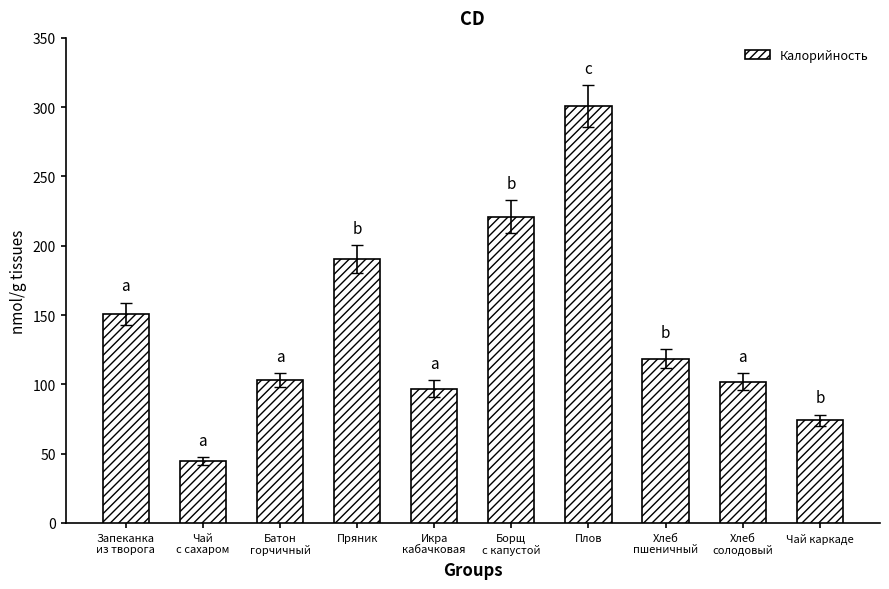

Approximately how many times larger is the value at Чай каркаде compared to Хлеб
пшеничный?

0.6